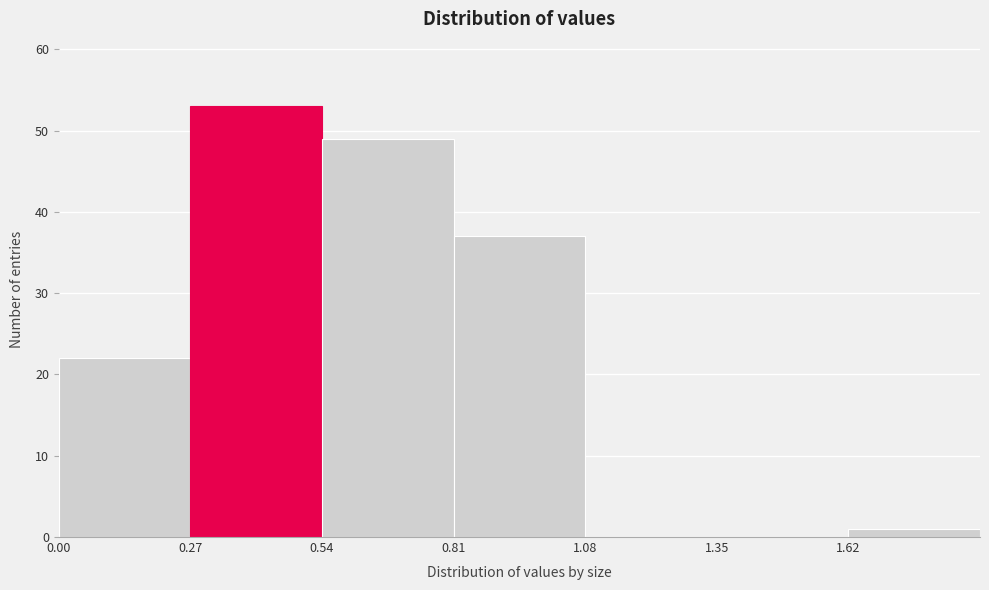

How tall is the bar that spans 1.62 to 1.89 on the x-axis? Neither the bar edges nor the heights are printed on the chart, so give them approximately, as read against the axes.

1